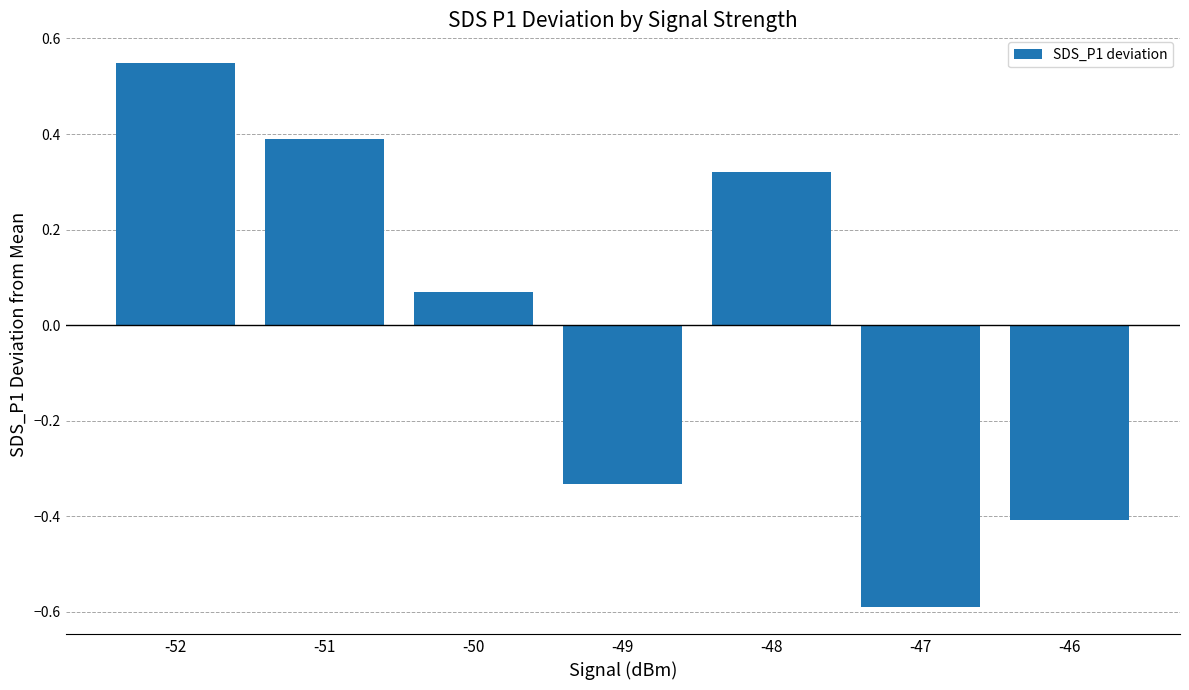

List the labels in order of value, smallest first.

-47, -46, -49, -50, -48, -51, -52